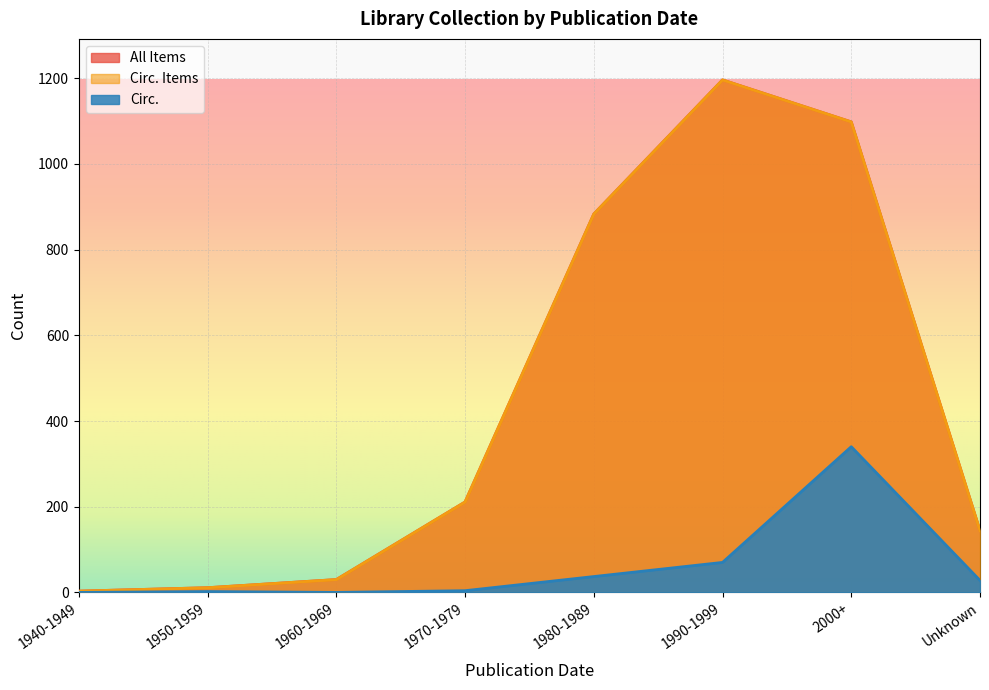

At how many categories does at least one series exceed 440?

3